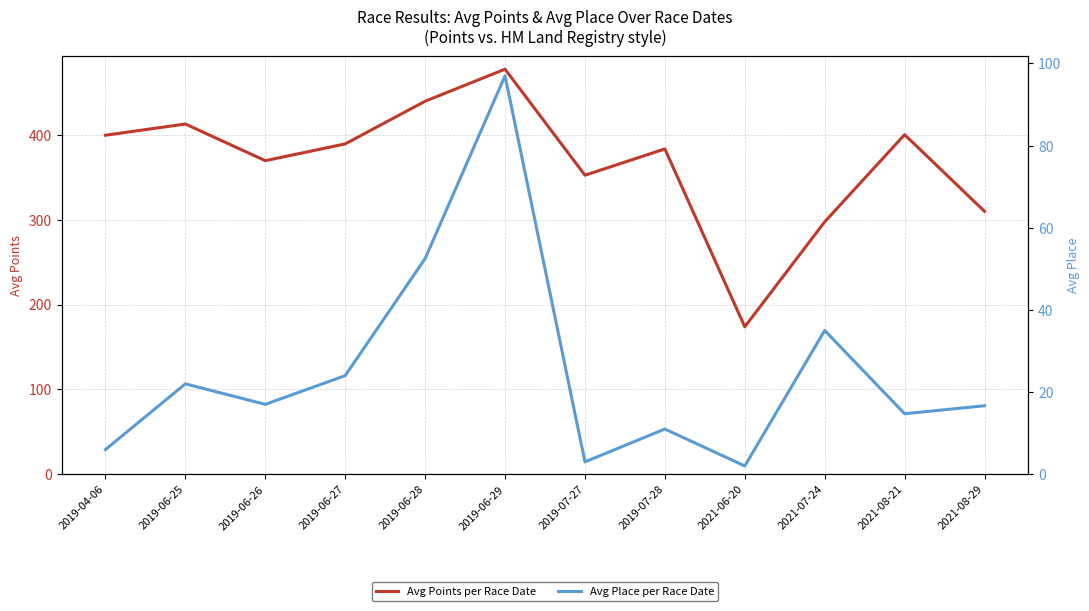

The value of Avg Points per Race Date at 2019-06-28 is 214.7. True or false?

False